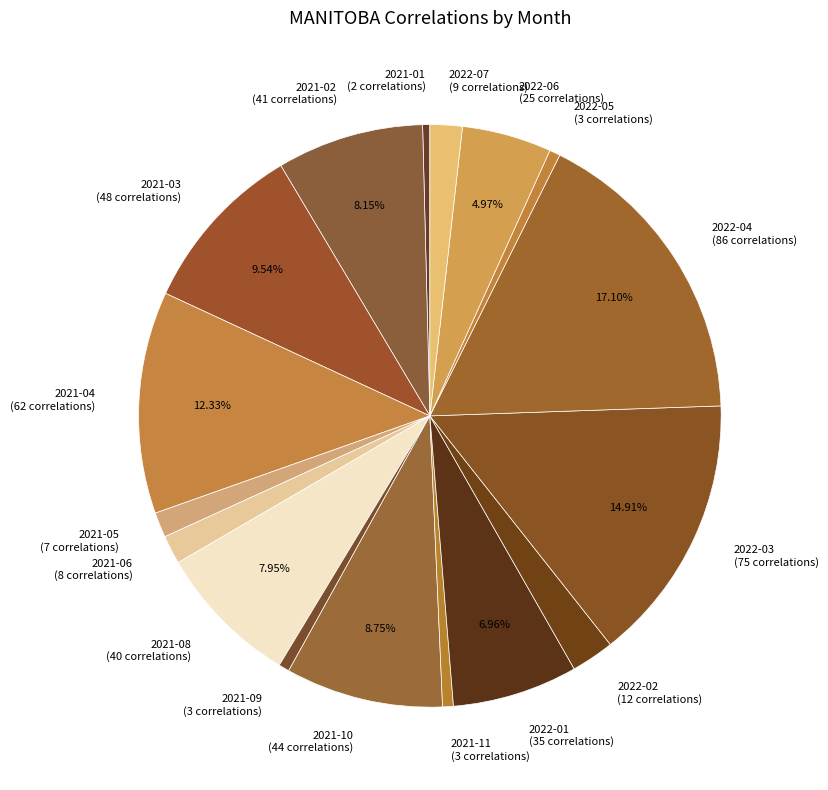

What is the largest slice in the pie chart?

2022-04